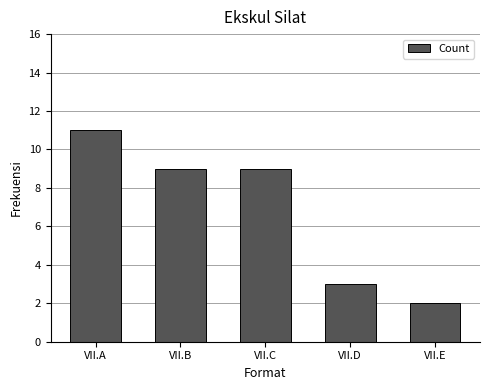

What value does the data have at VII.A?

11